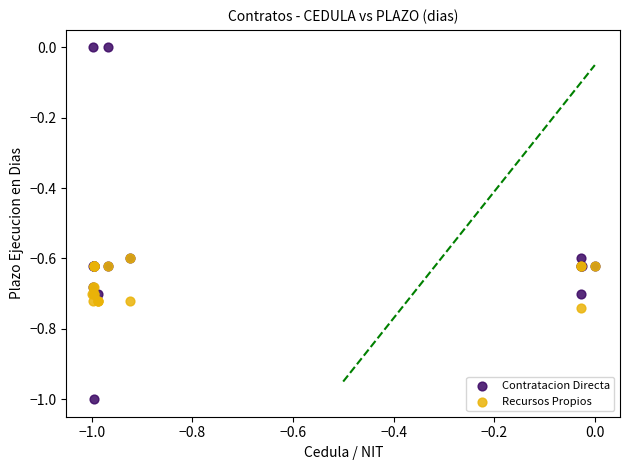

What are all the series names shown in the legend?

Contratacion Directa, Recursos Propios